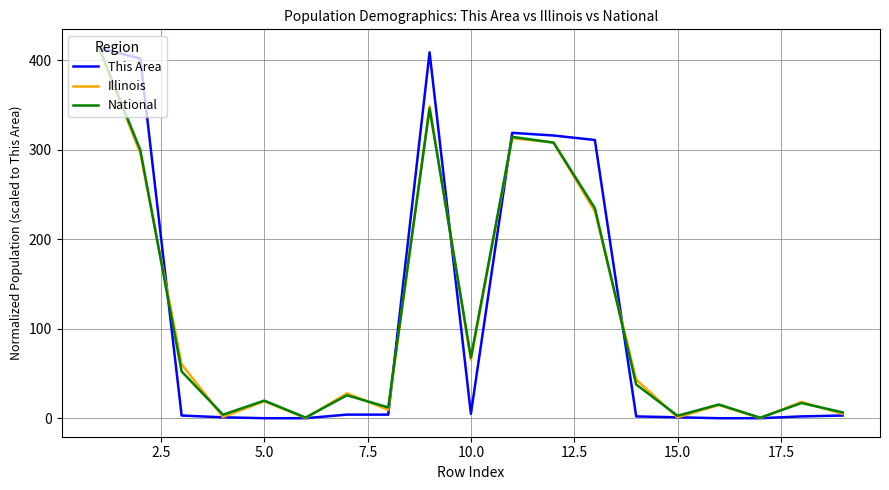

What is the maximum value shown in the chart?

414.0